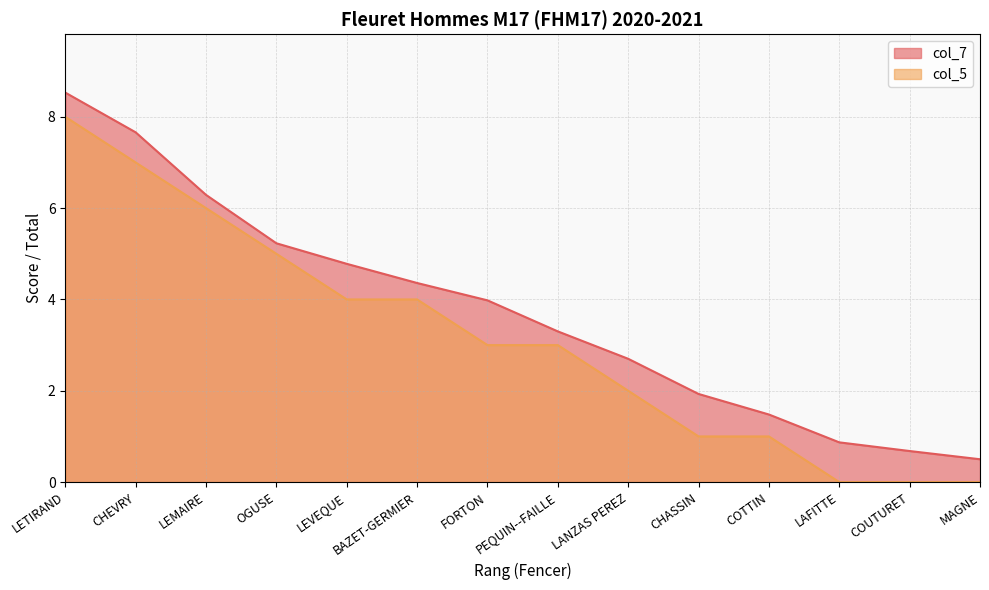

Which series has the largest range (max minus min)?

col_7